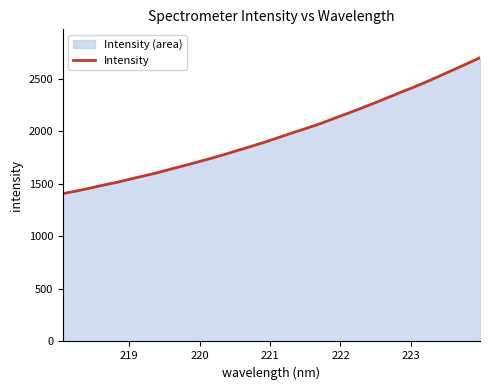

How many distinct data groups are displayed?

1